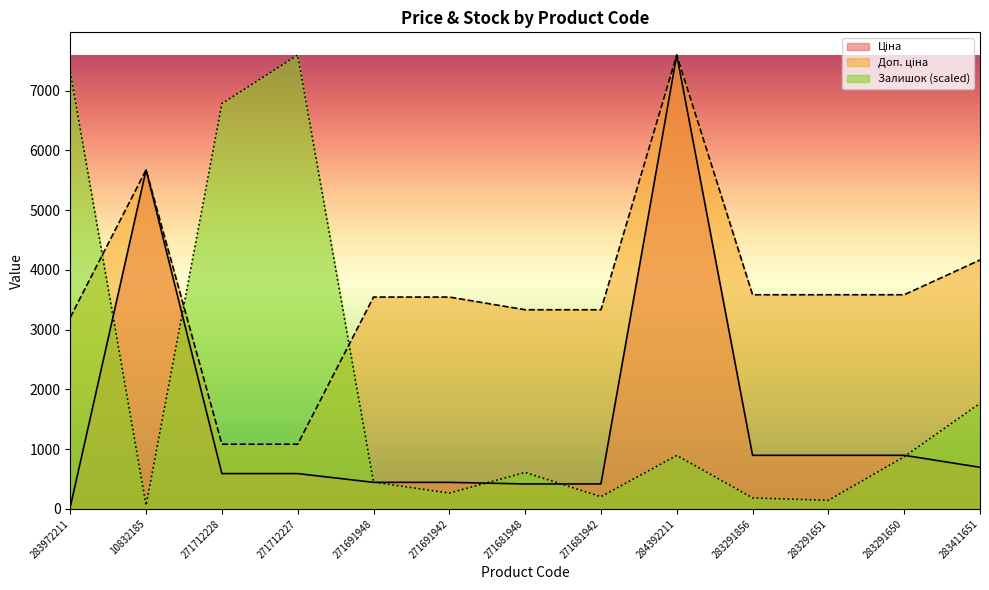

Which category has the lowest value across all series?

283972211